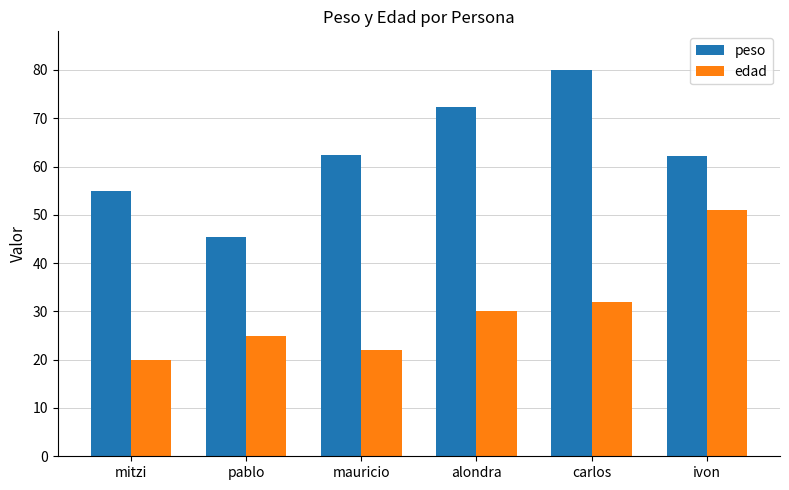

What is the label of the 4th bar from the right?

mauricio